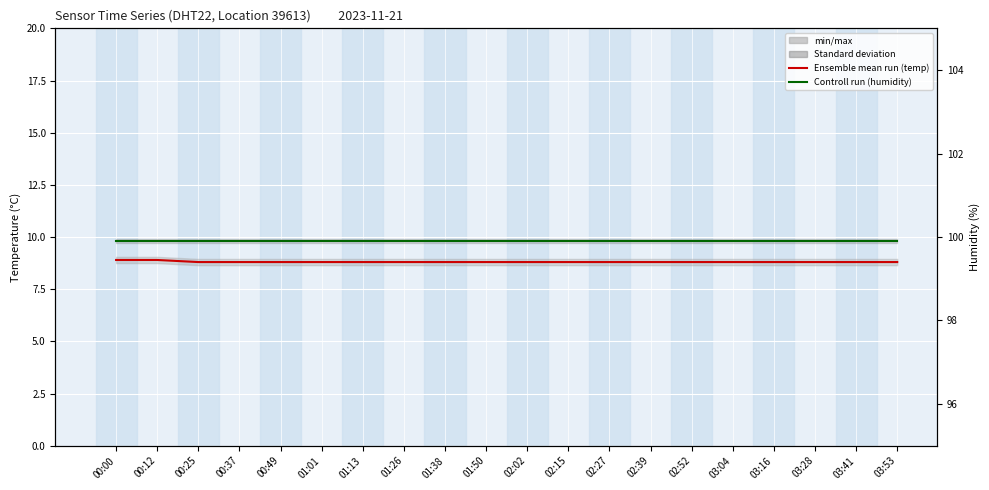

What is the label of the 3rd point from the left?

00:25